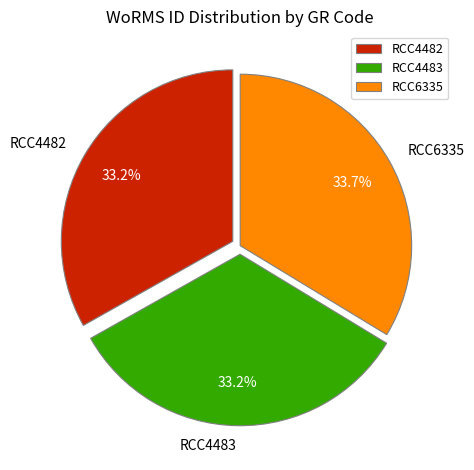

Which slice is the largest?

RCC6335